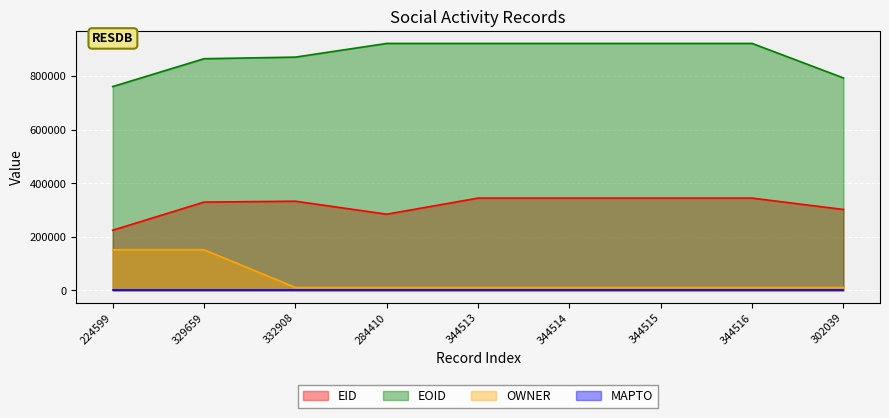

True or false: EOID and OWNER intersect in this chart.

False